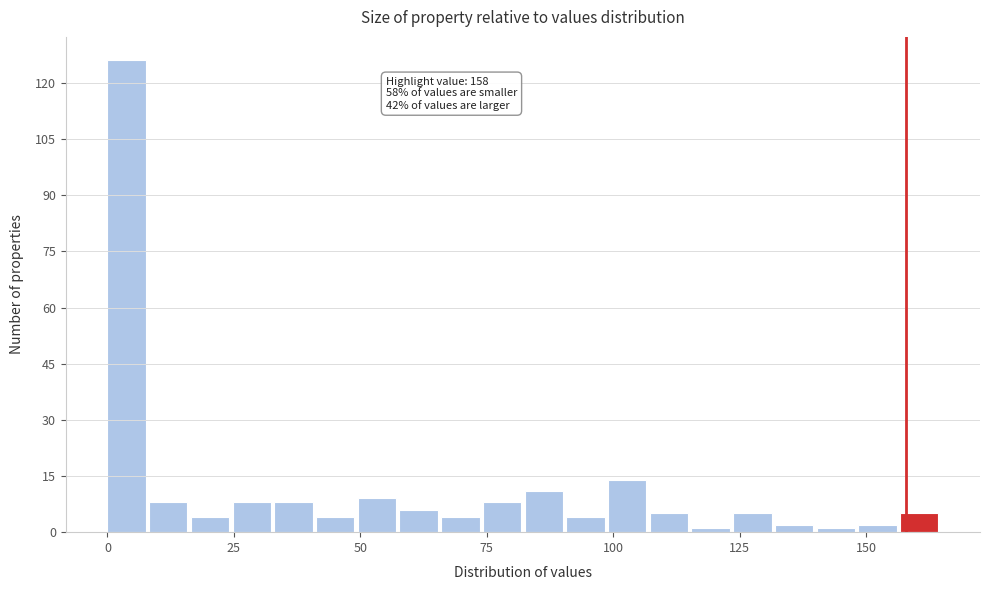

Read against the x-axis, roughly where is the centre of the tallest bar?

5